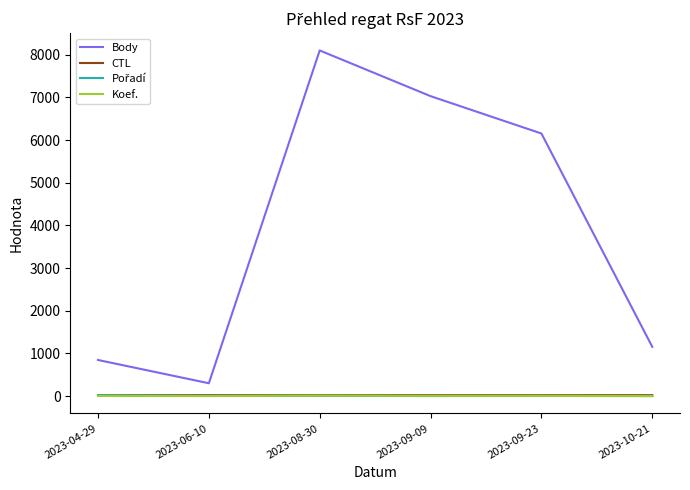

True or false: Body and Koef. cross at least once.

False